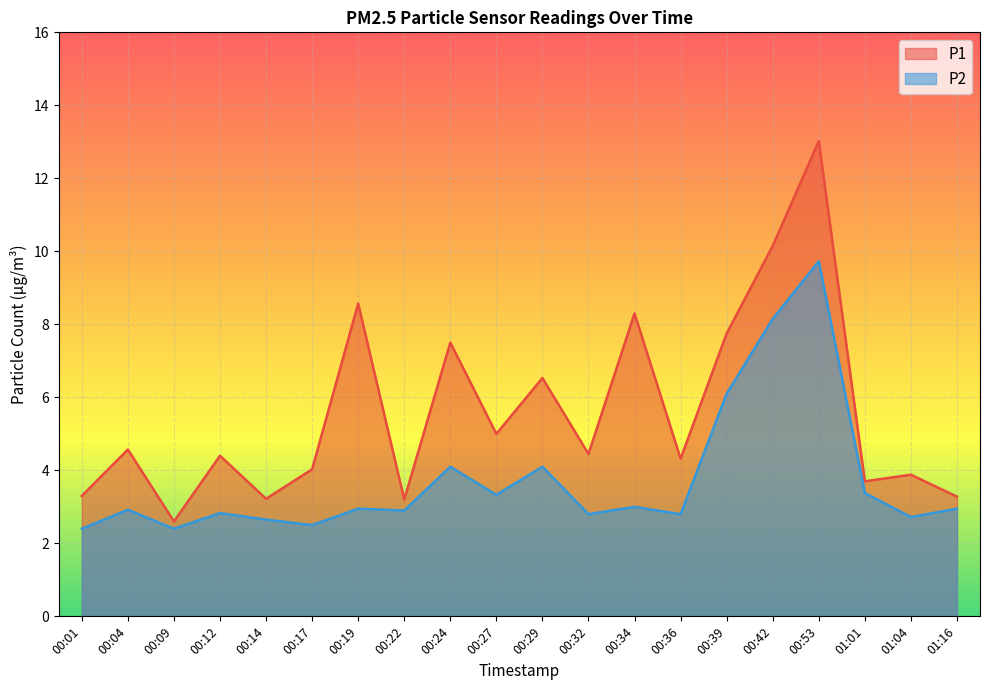

True or false: P2 has more than 0 interior local peaks.

True